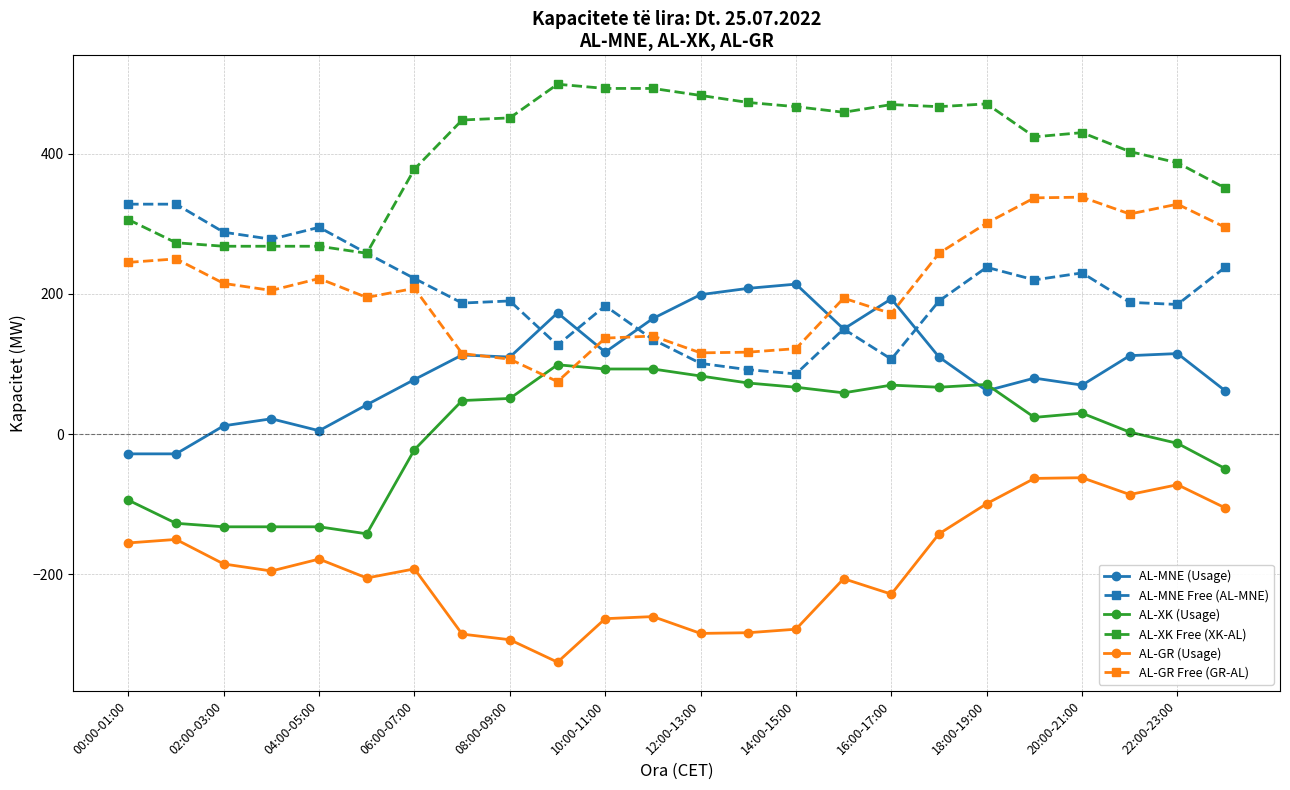

True or false: AL-MNE Free (AL-MNE) has more than 2 points higher than both neighbors.

True